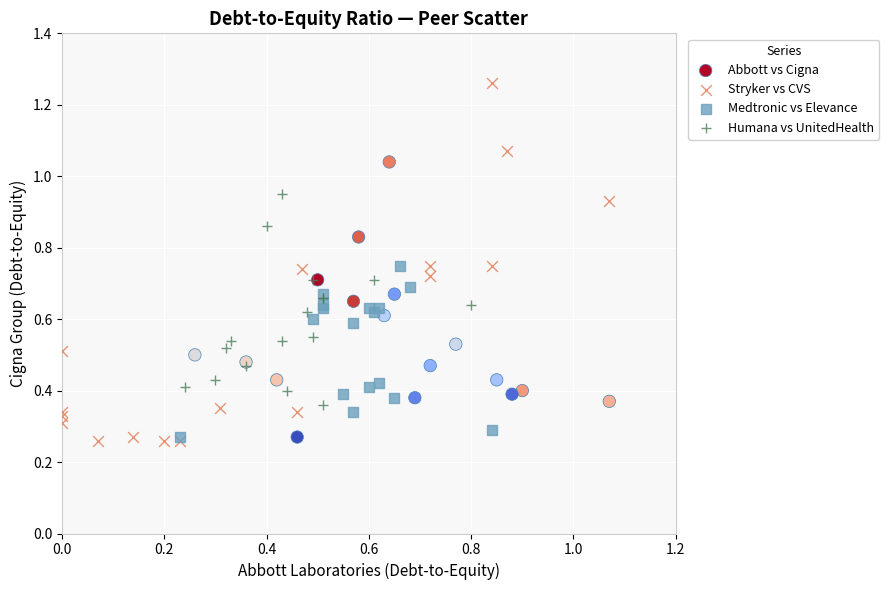

Which series has the largest Y range (max minus min)?

Stryker vs CVS